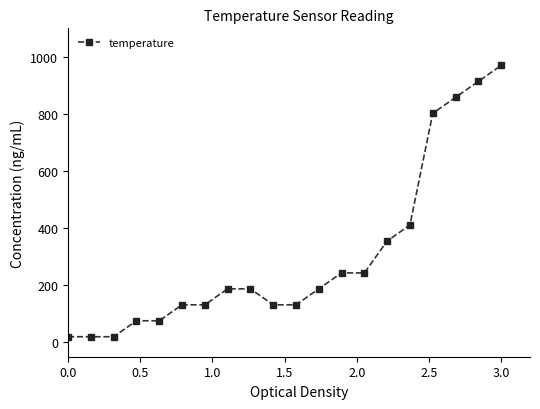

How many series are shown in this chart?

1